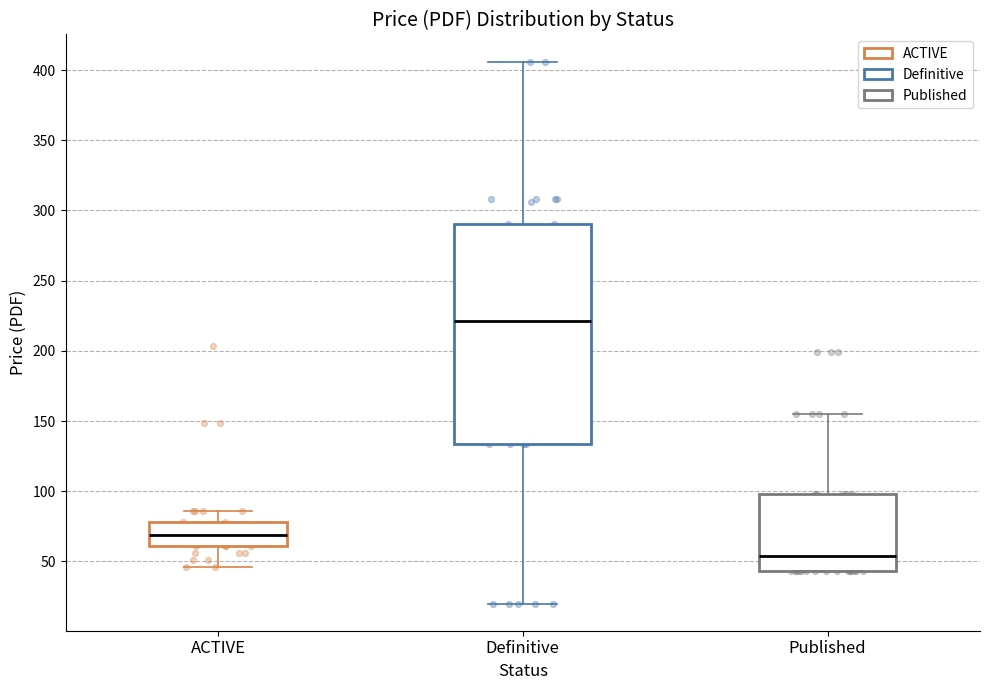

Reading left to right, transcribe this box plot: for each box, give where its median line is, the range the box spans, and where its two whiskers end, as read against the y-axis. The values are not printed on the chart, so give them approximately, as read against the axis.

ACTIVE: median 70, box 60 to 80, whiskers 45 to 85
Definitive: median 220, box 135 to 290, whiskers 20 to 405
Published: median 55, box 45 to 100, whiskers 45 to 155